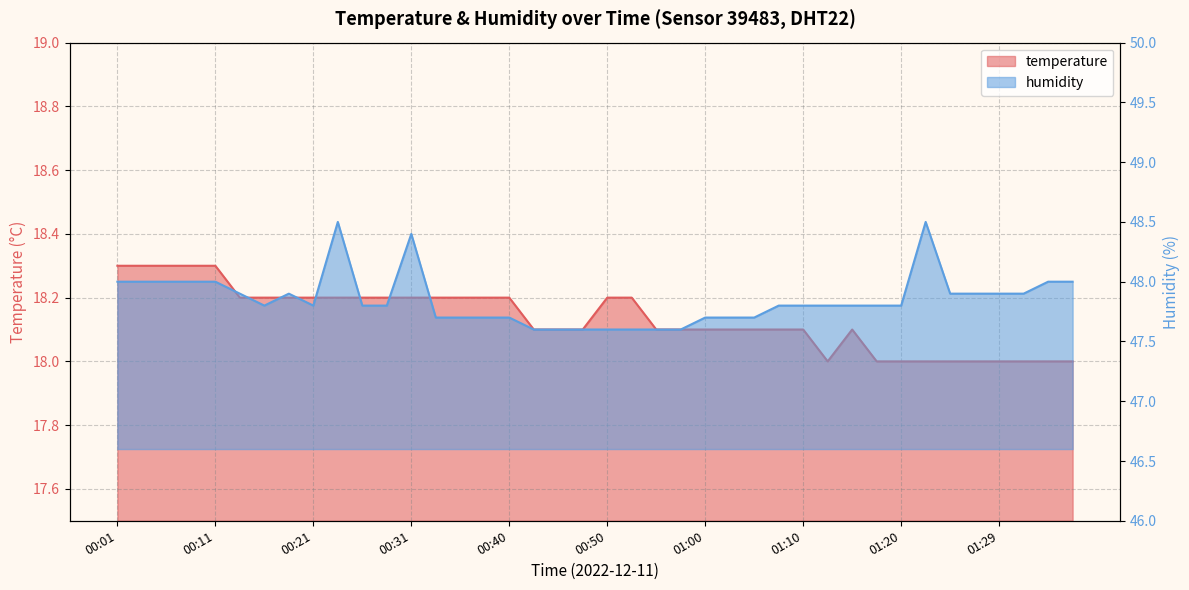

What is the difference between the second highest and minimum values in the humidity series?

0.9